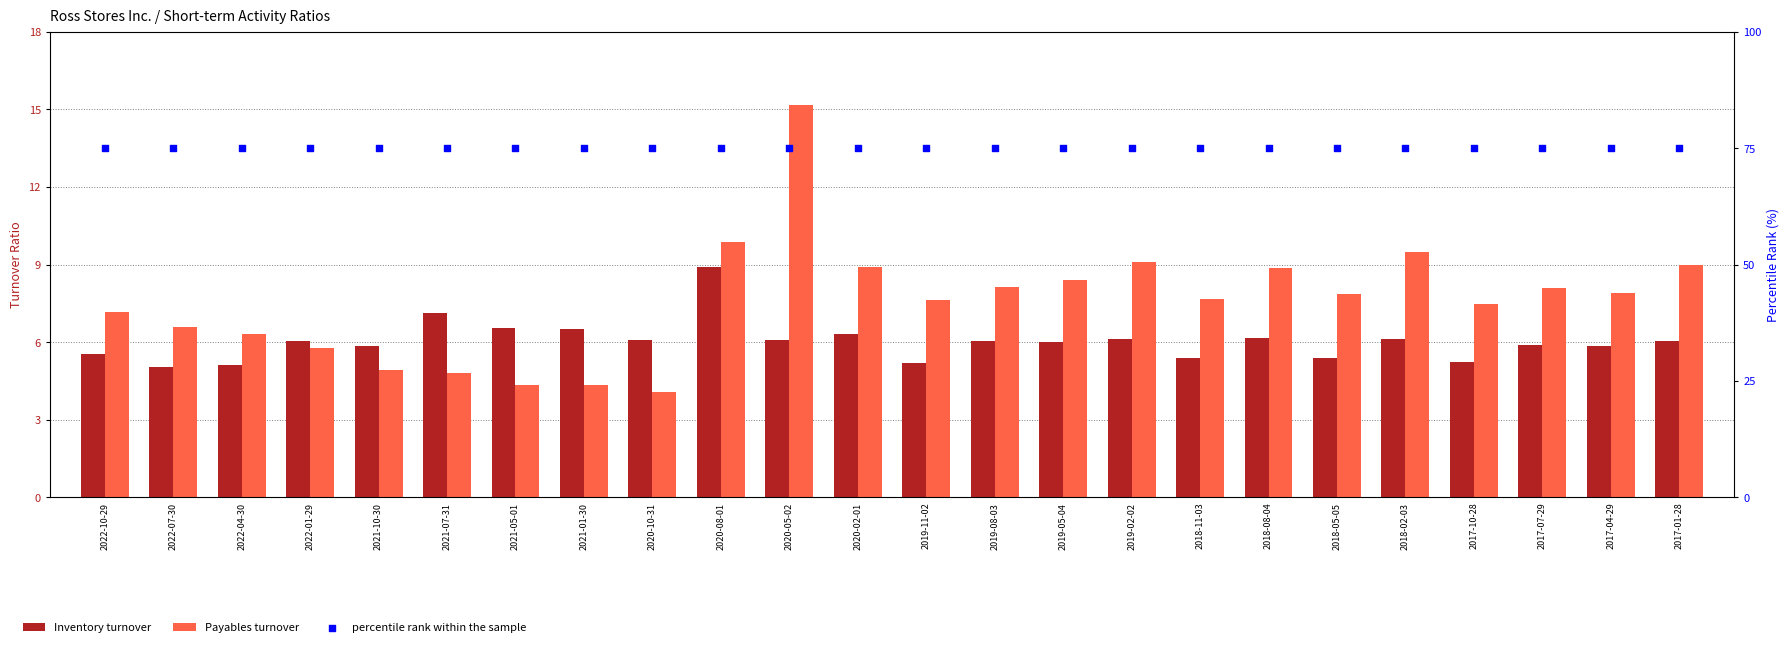

Which series contains the lowest Y value?

Payables turnover